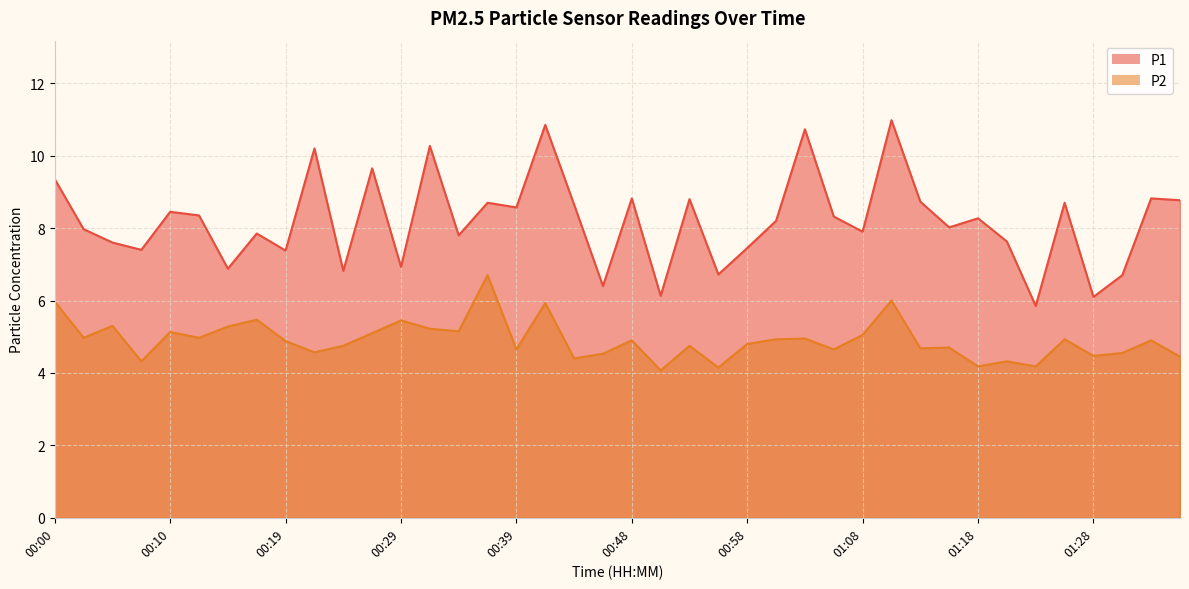

What is the total value across all series at 01:03?

15.7